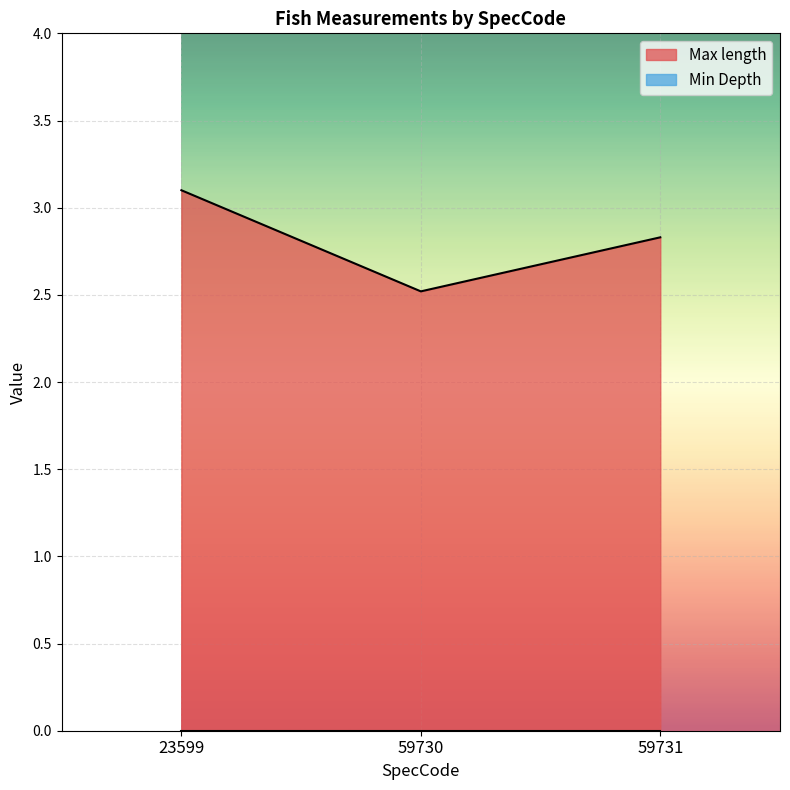

What is the change in value from 23599 to 59730?

-0.6